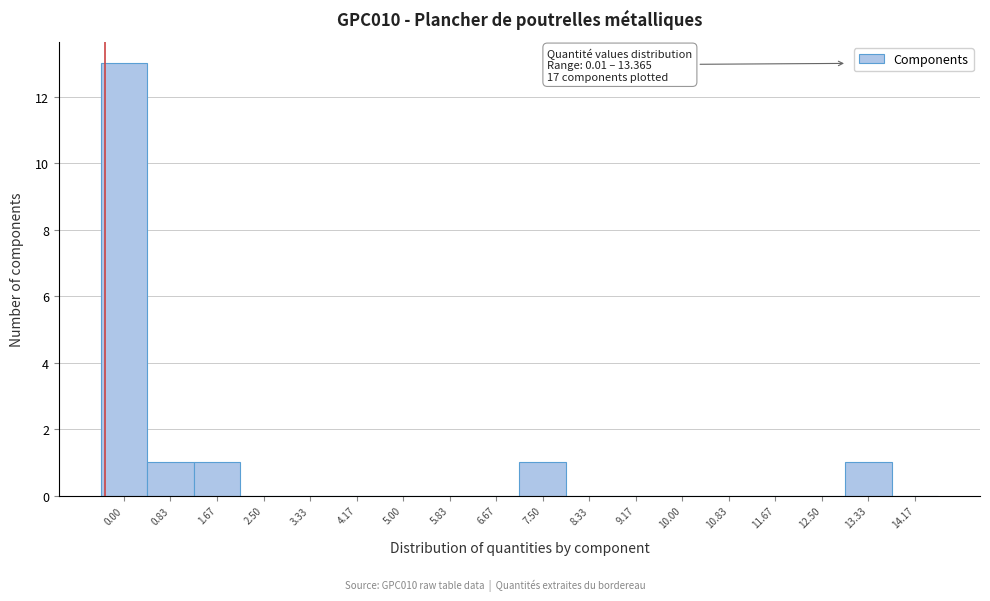

Reading left to right, extract all data points from this chart.

0.00=13	0.83=1	1.67=1	2.50=0	3.33=0	4.17=0	5.00=0	5.83=0	6.67=0	7.50=1	8.33=0	9.17=0	10.00=0	10.83=0	11.67=0	12.50=0	13.33=1	14.17=0